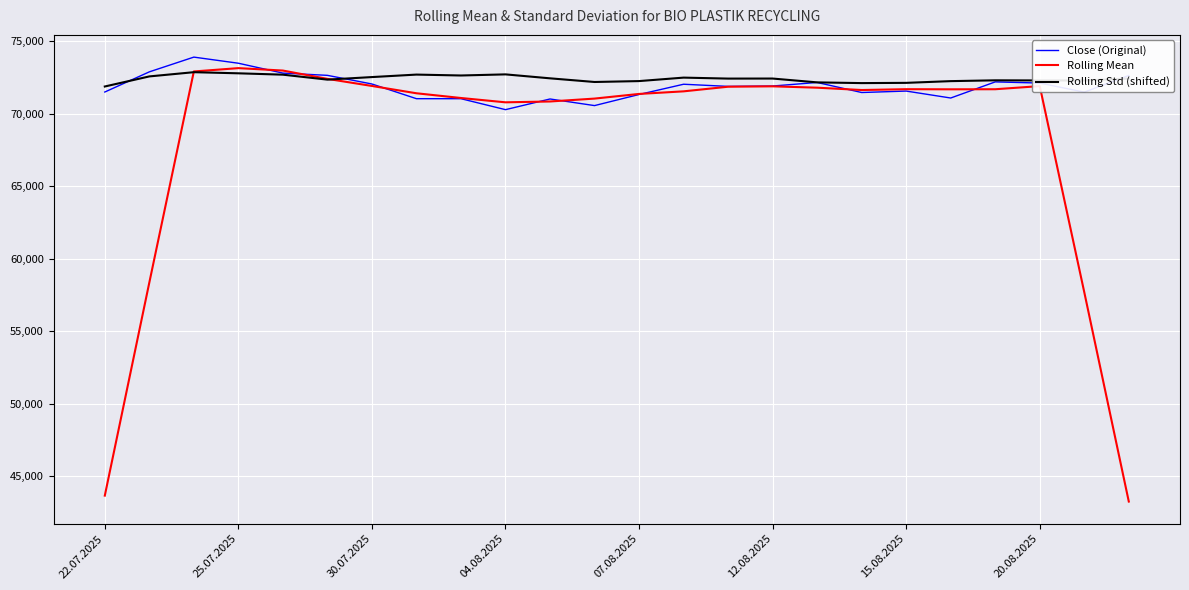

What is the smallest value displayed?

43248.2